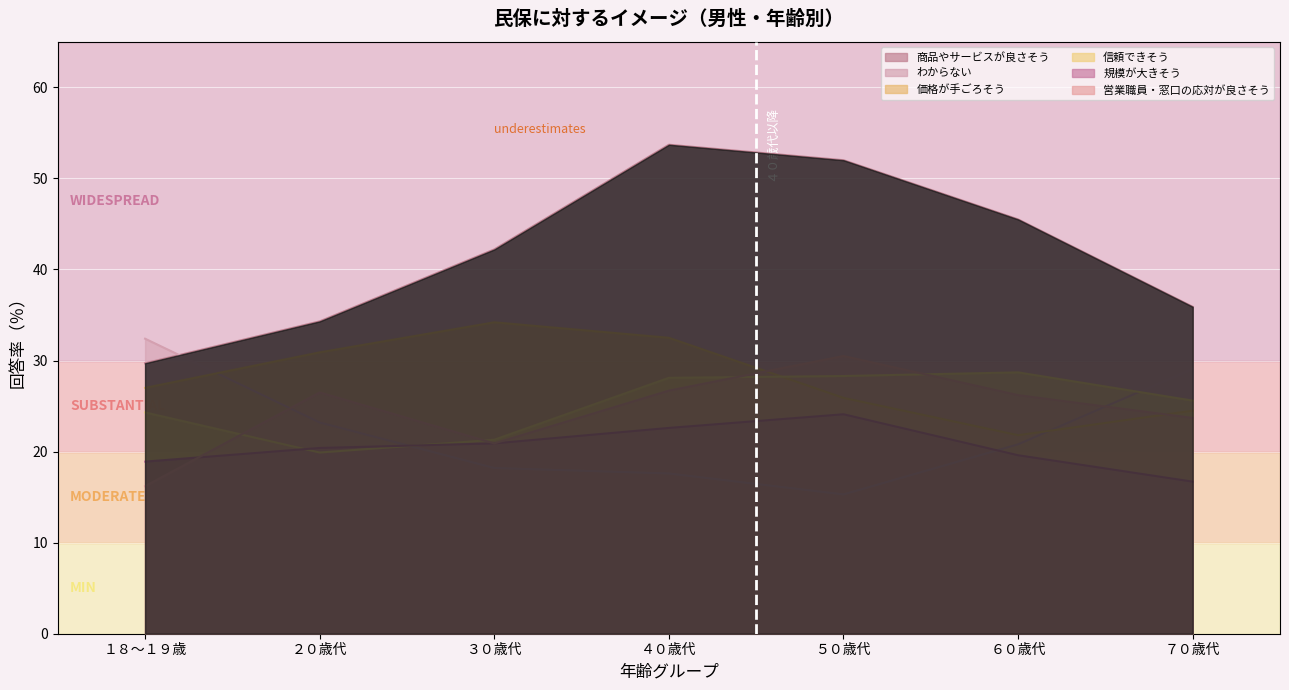

True or false: わからない has a value of 31.1 at ４０歳代.

False